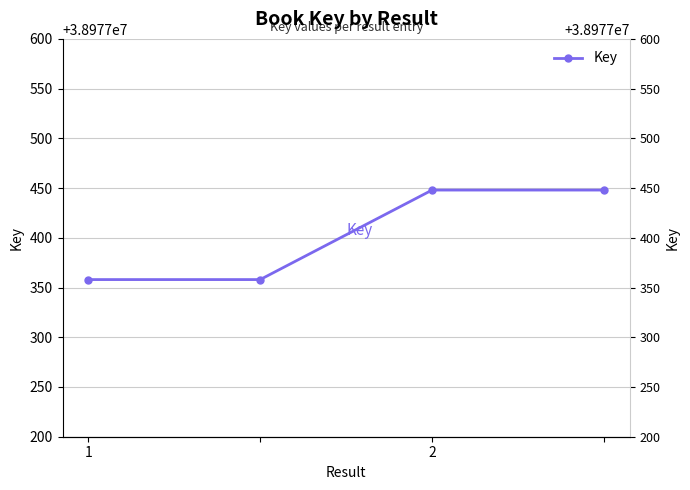

Between 1 and 2, which is larger?

2